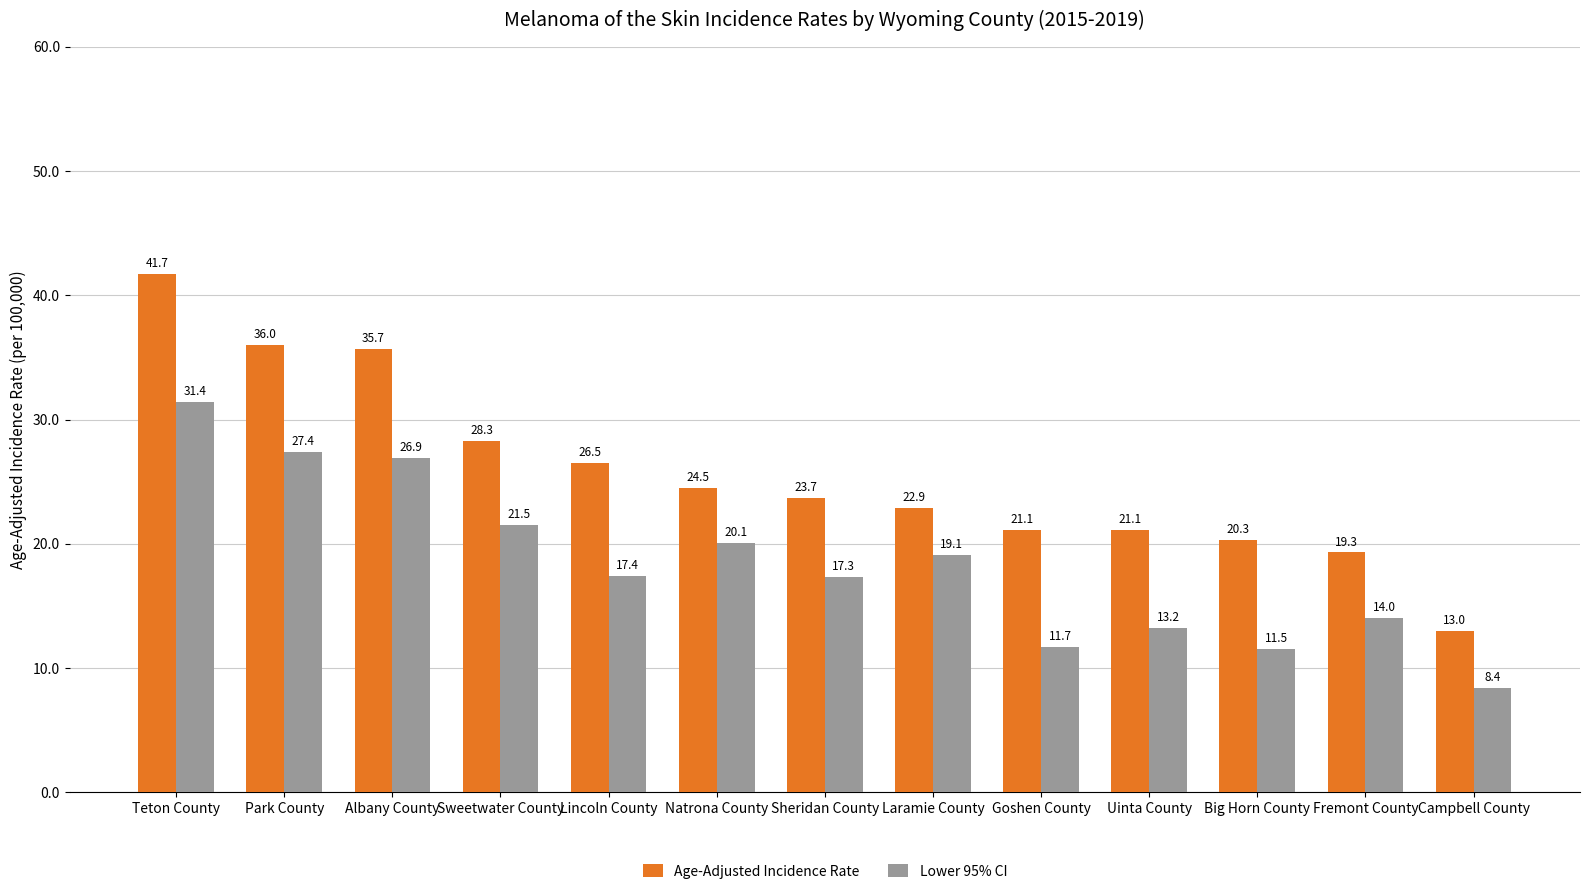

Which series has the largest total across all categories?

Age-Adjusted Incidence Rate